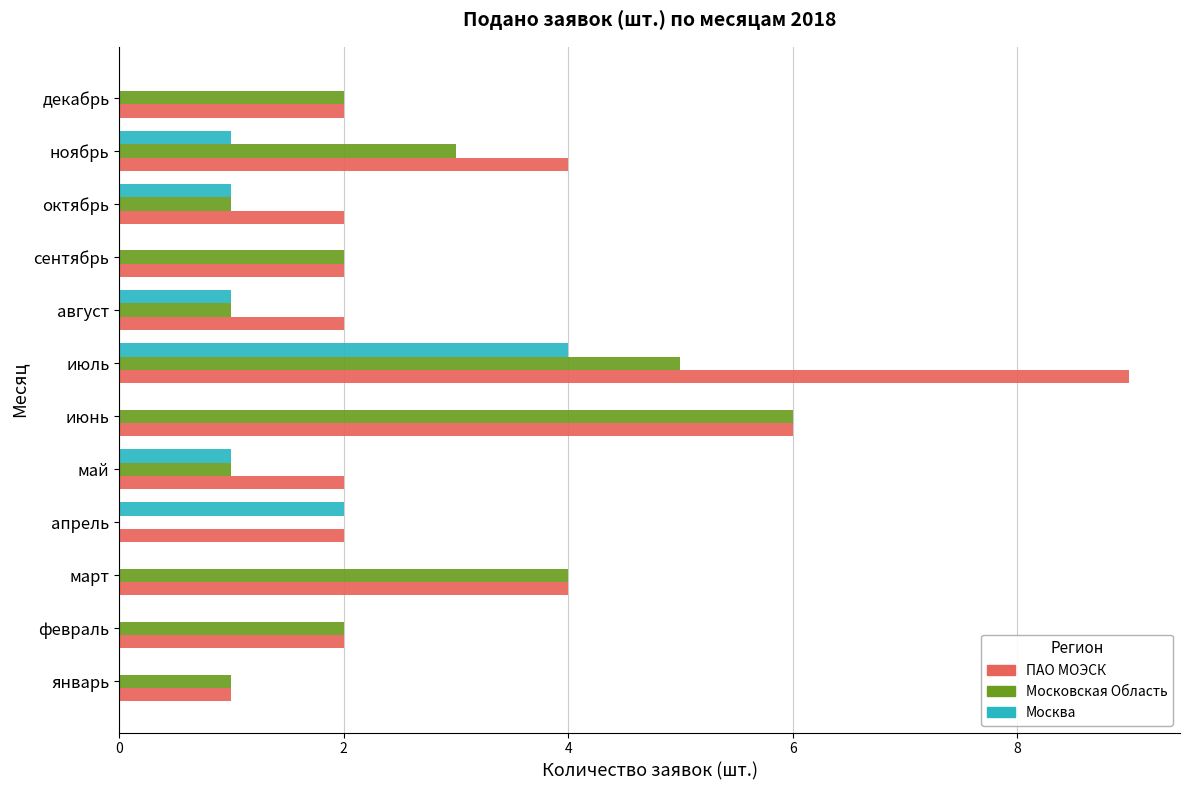

Is it true that ПАО МОЭСК equals 1 at февраль?

False